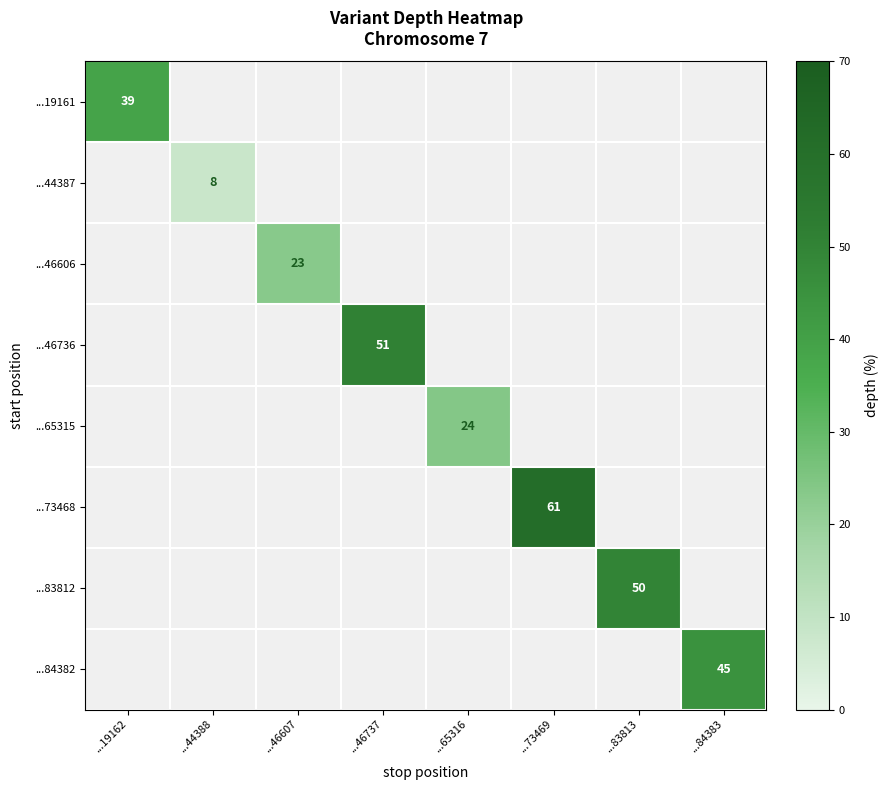

The ...65315 series shows 24 at ...65316. True or false?

True